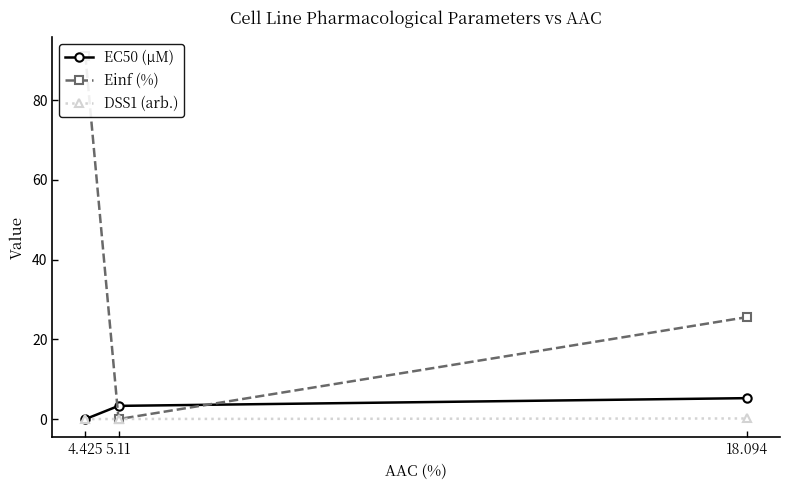

What are all the series names shown in the legend?

EC50 (µM), Einf (%), DSS1 (arb.)